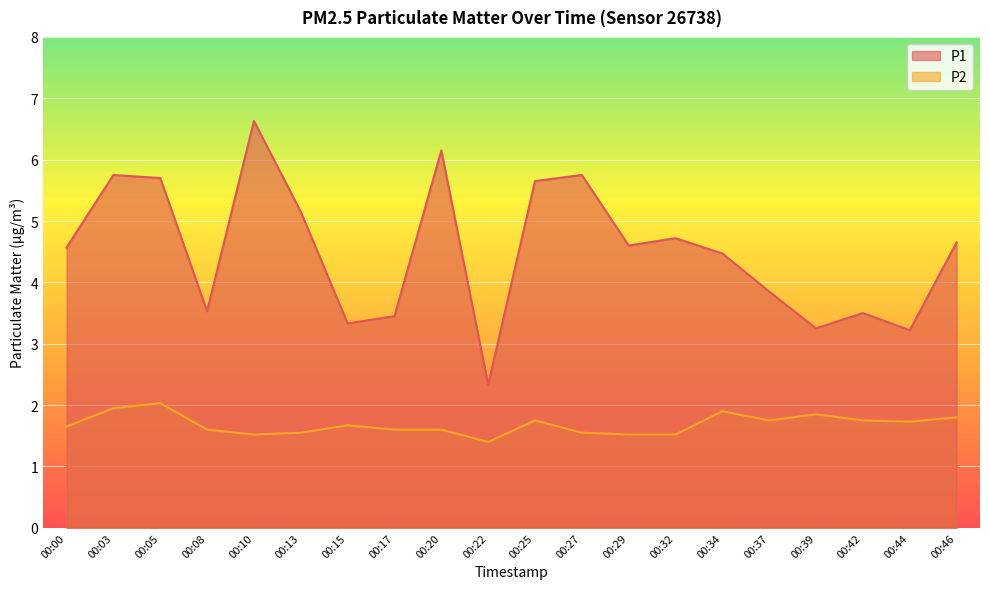

Reading left to right, transcribe all the data shown in this chart.

P1: 00:00=4.6	00:03=5.8	00:05=5.7	00:08=3.5	00:10=6.6	00:13=5.2	00:15=3.3	00:17=3.5	00:20=6.2	00:22=2.3	00:25=5.7	00:27=5.8	00:29=4.6	00:32=4.7	00:34=4.5	00:37=3.9	00:39=3.2	00:42=3.5	00:44=3.2	00:46=4.7
P2: 00:00=1.6	00:03=1.9	00:05=2.0	00:08=1.6	00:10=1.5	00:13=1.6	00:15=1.7	00:17=1.6	00:20=1.6	00:22=1.4	00:25=1.8	00:27=1.6	00:29=1.5	00:32=1.5	00:34=1.9	00:37=1.8	00:39=1.9	00:42=1.8	00:44=1.7	00:46=1.8